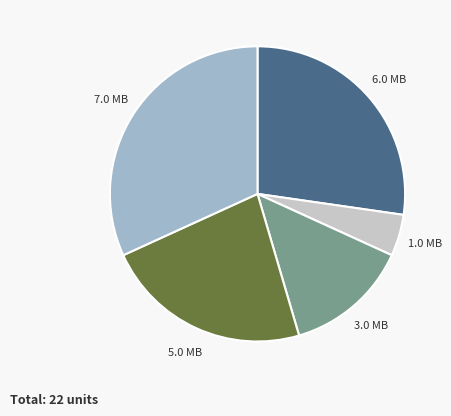

Does any single category account for the majority?

No